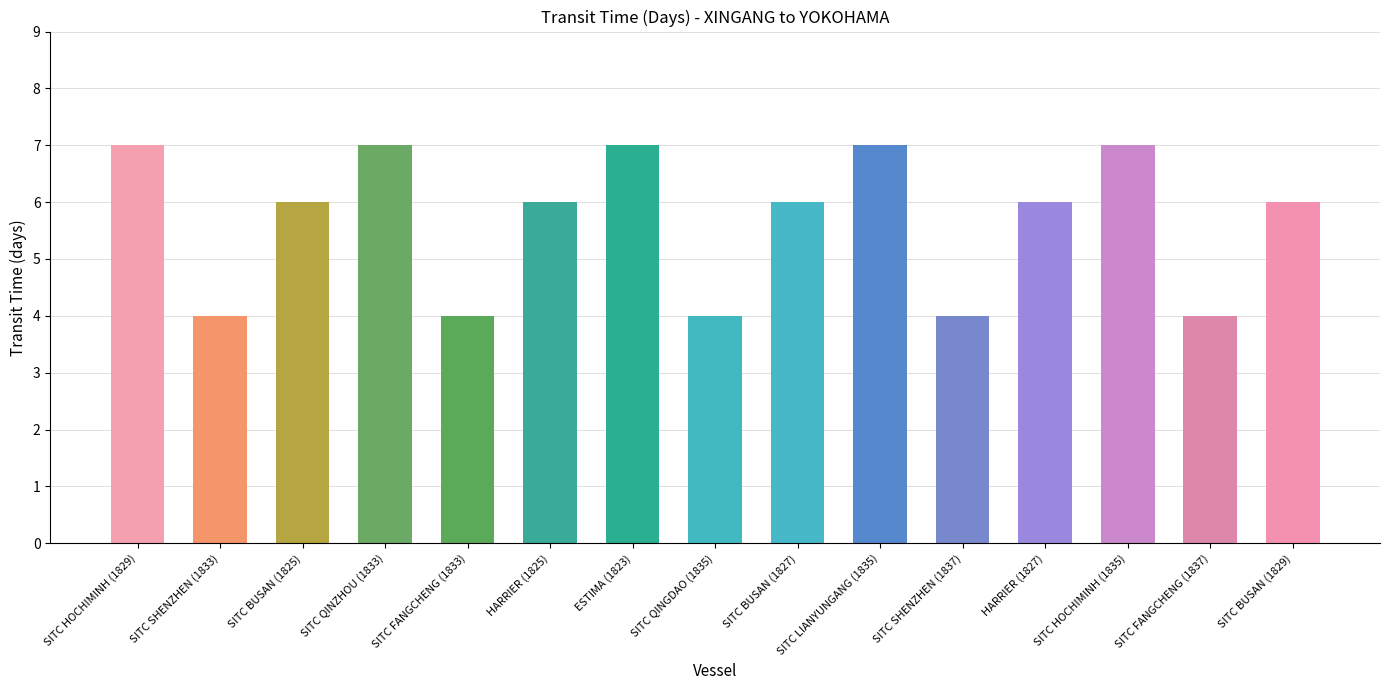

At which label does the data first exceed 6?

SITC HOCHIMINH (1829)